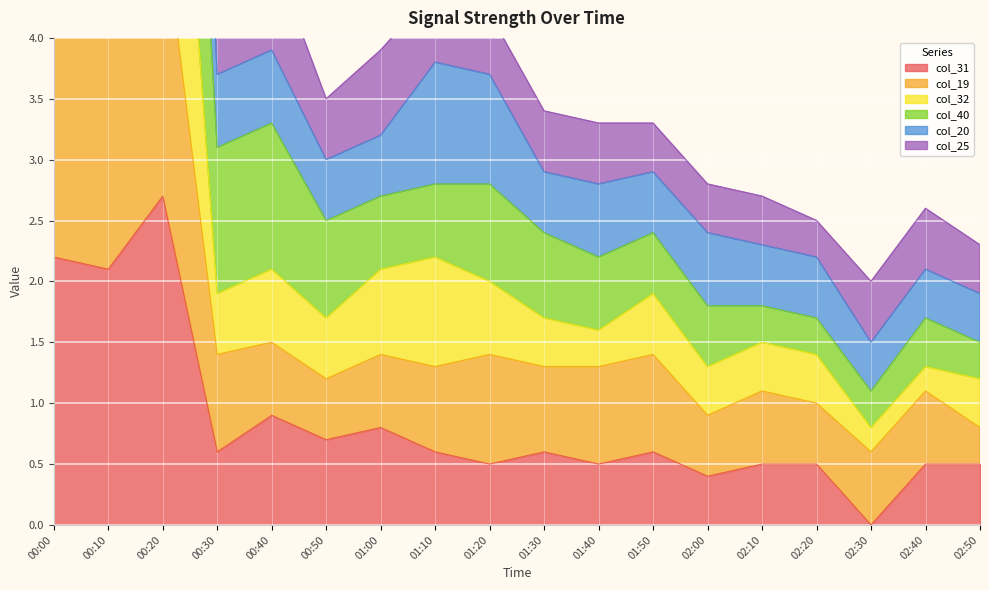

True or false: col_31 has a value of 1.5 at 00:40.

False